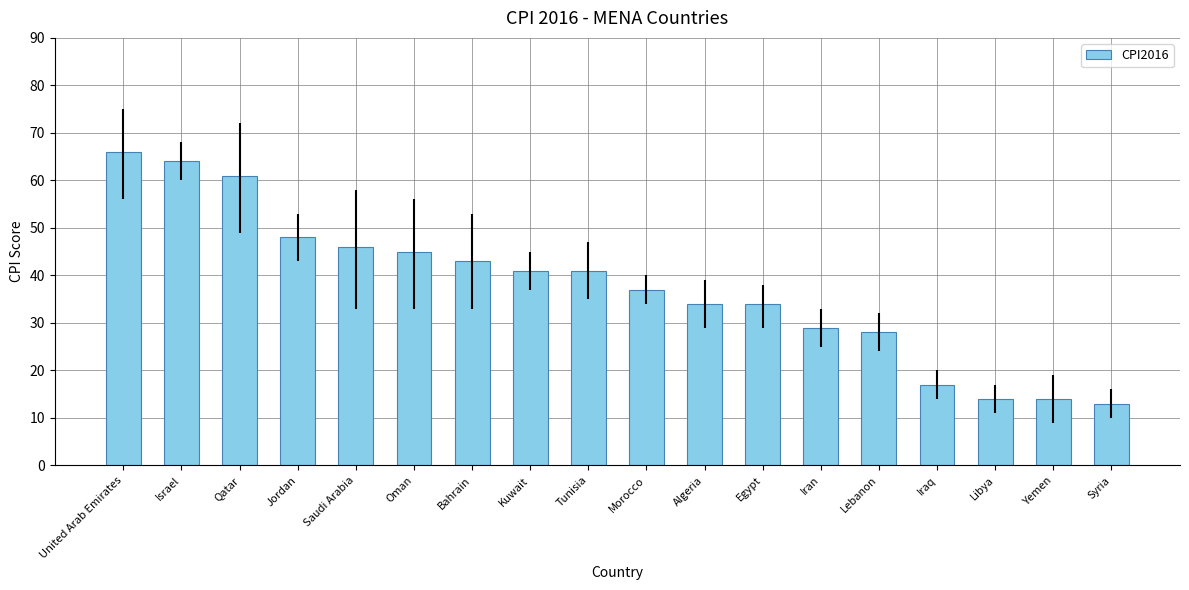

What is the difference between the values at Iraq and Oman?

28